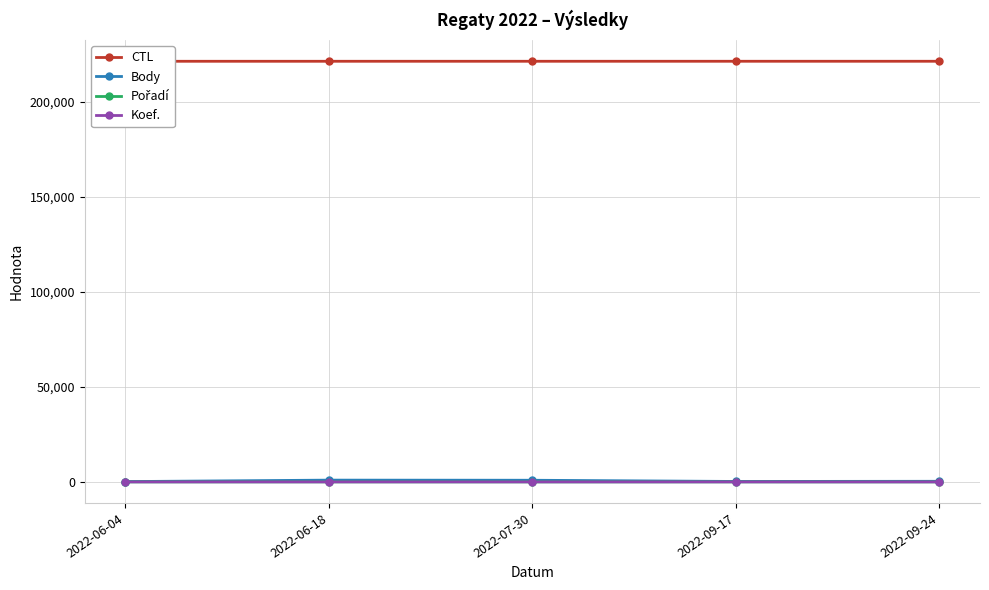

Reading left to right, transcribe all the data shown in this chart.

CTL: 2022-06-04=221508	2022-06-18=221510	2022-07-30=221513	2022-09-17=221517	2022-09-24=221518
Body: 2022-06-04=168	2022-06-18=935	2022-07-30=874	2022-09-17=234	2022-09-24=323
Pořadí: 2022-06-04=6	2022-06-18=14	2022-07-30=6	2022-09-17=13	2022-09-24=3
Koef.: 2022-06-04=1	2022-06-18=4	2022-07-30=2	2022-09-17=2	2022-09-24=1